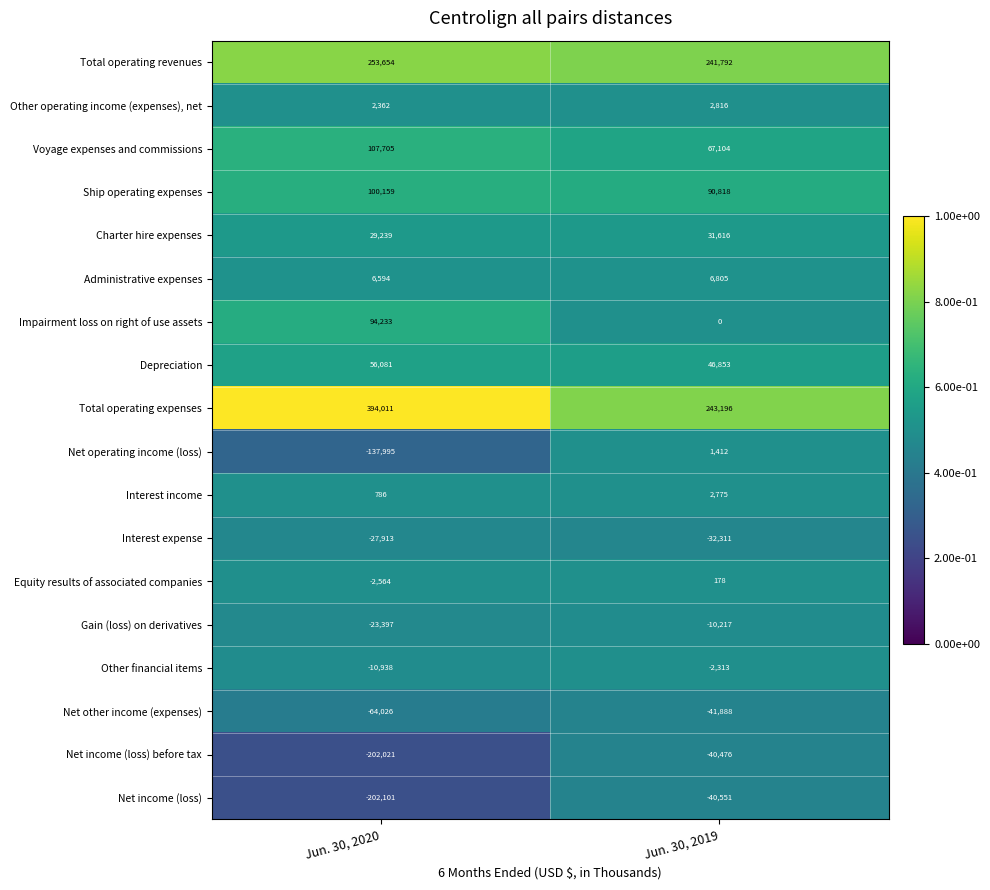

True or false: Interest expense has a value of -14421 at Jun. 30, 2019.

False